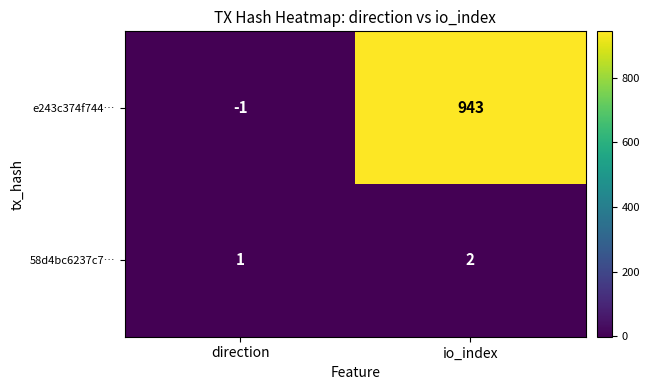

True or false: e243c374f744… has a value of -1 at direction.

True